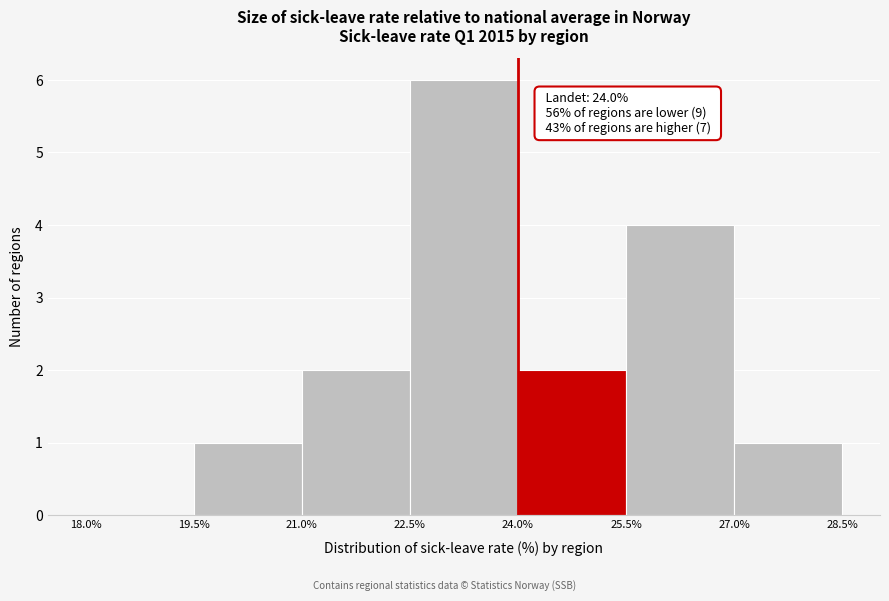

Over which range of the x-axis is the bar tallest?

22.5% to 24.0%